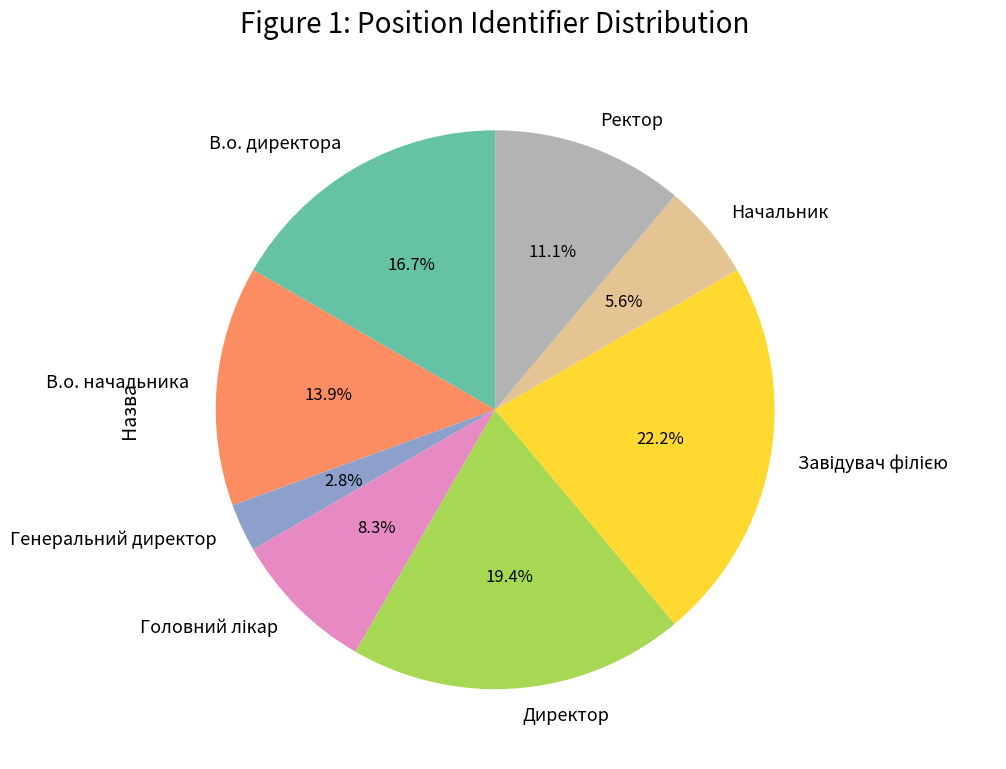

Which has a higher value, В.о. начальника or В.о. директора?

В.о. директора